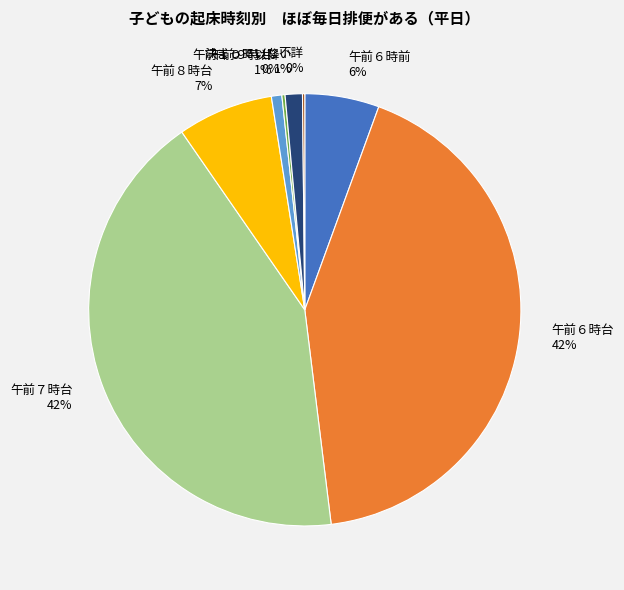

The 午前６時台 slice represents 55% of the pie. True or false?

False